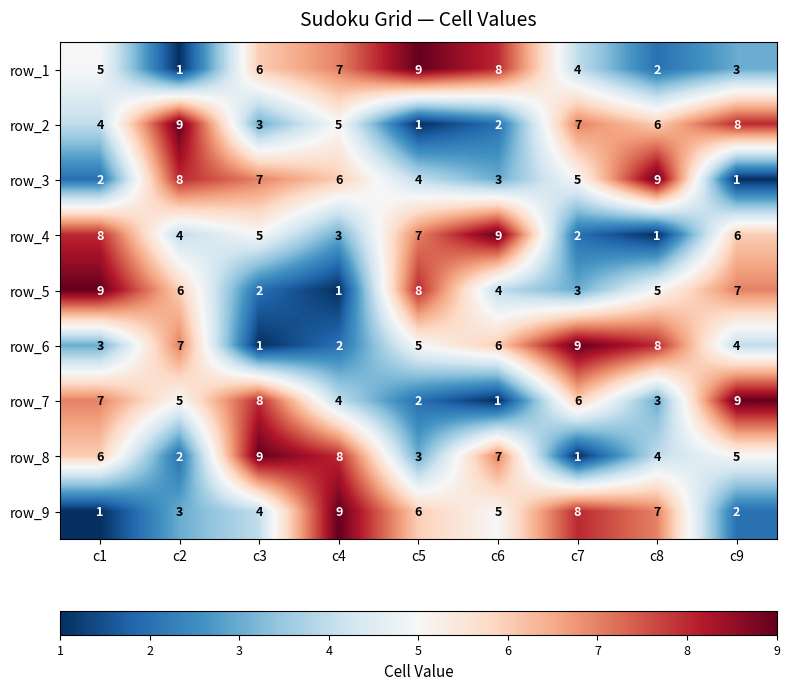

Rank the categories by row_3 value from lowest to highest.

c9, c1, c6, c5, c7, c4, c3, c2, c8